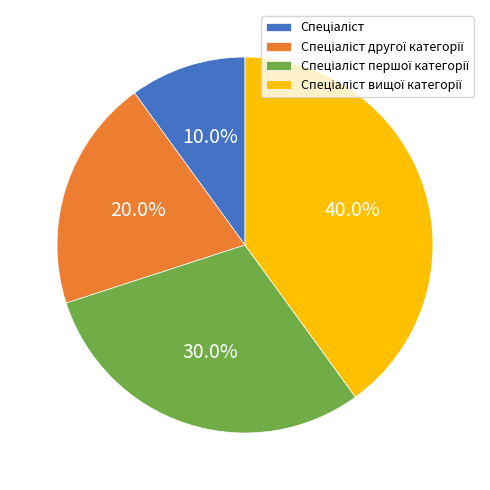

Does any single category account for the majority?

No